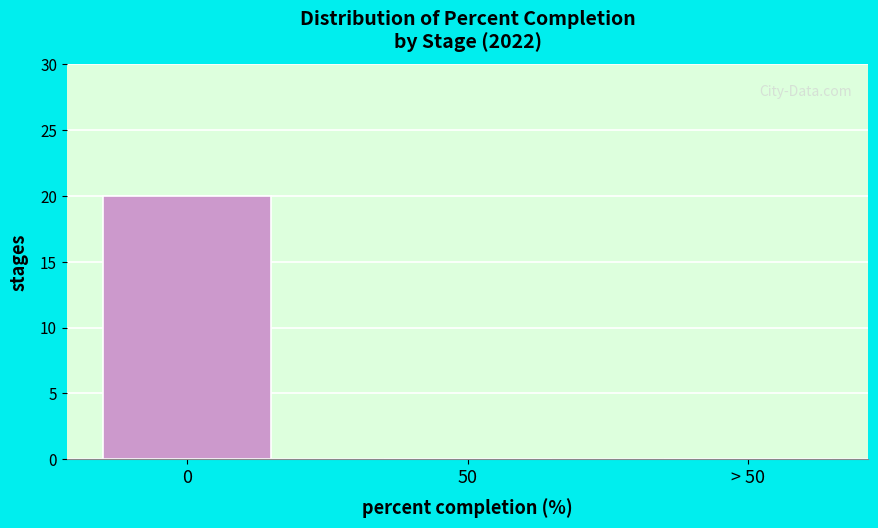

Reading left to right, list all the values displayed in this chart.

0=20	50=0	> 50=0